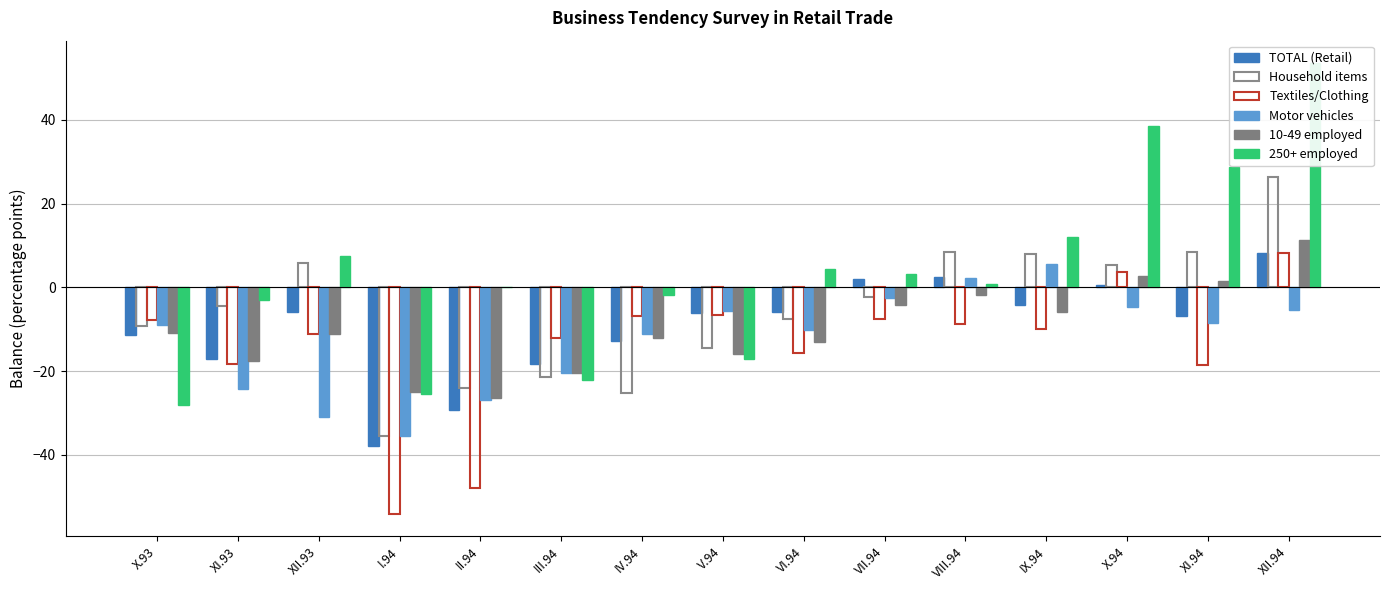

Between VI.94 and XII.94, which series saw the biggest shift?

250+ employed